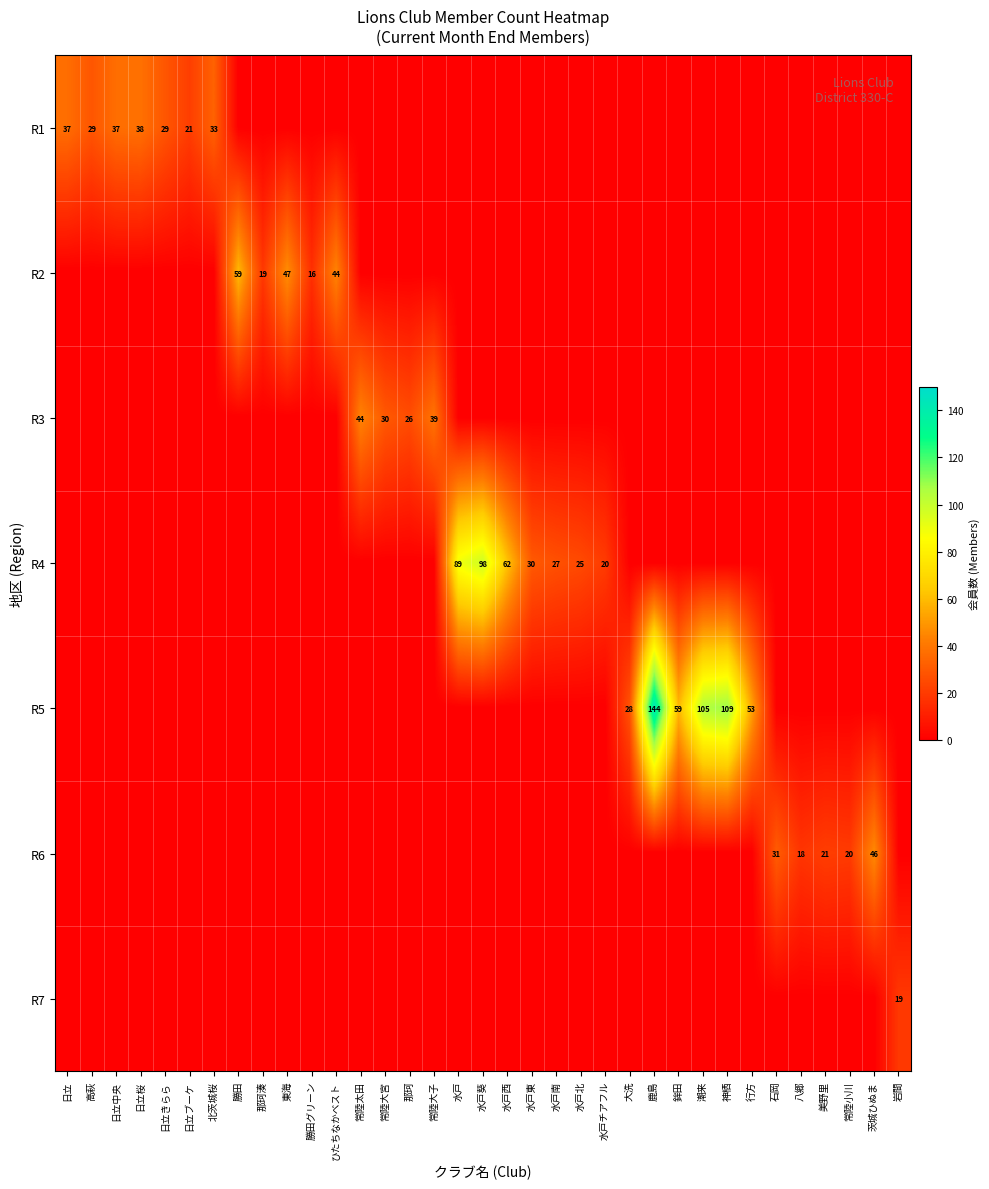

What is the sum of all R3 values?

139